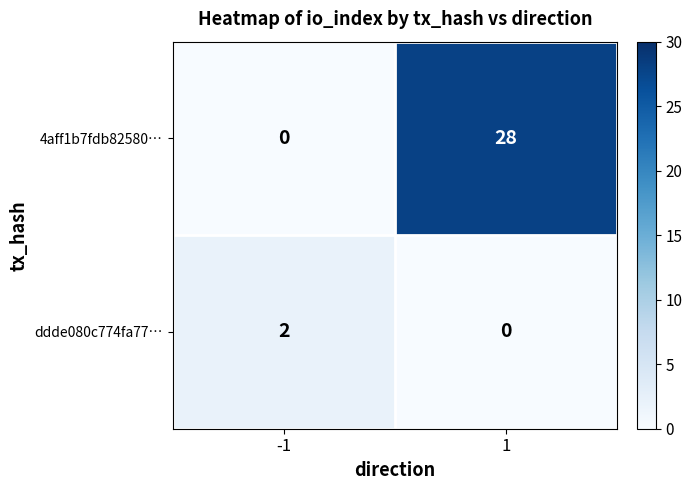

The value of ddde080c774fa77… at 1 is 0. True or false?

True